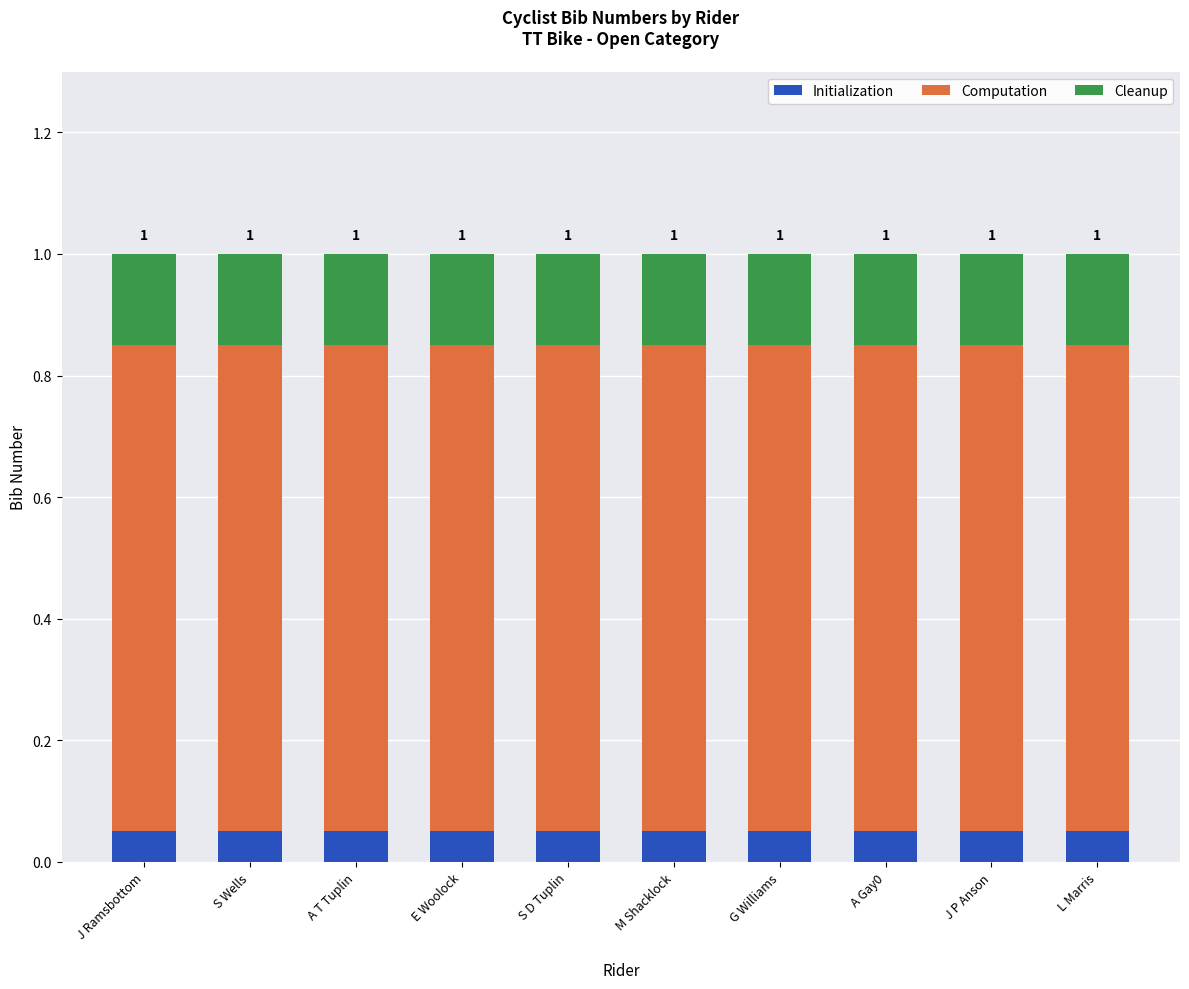

Are the bars grouped side by side (vs. stacked)?

No